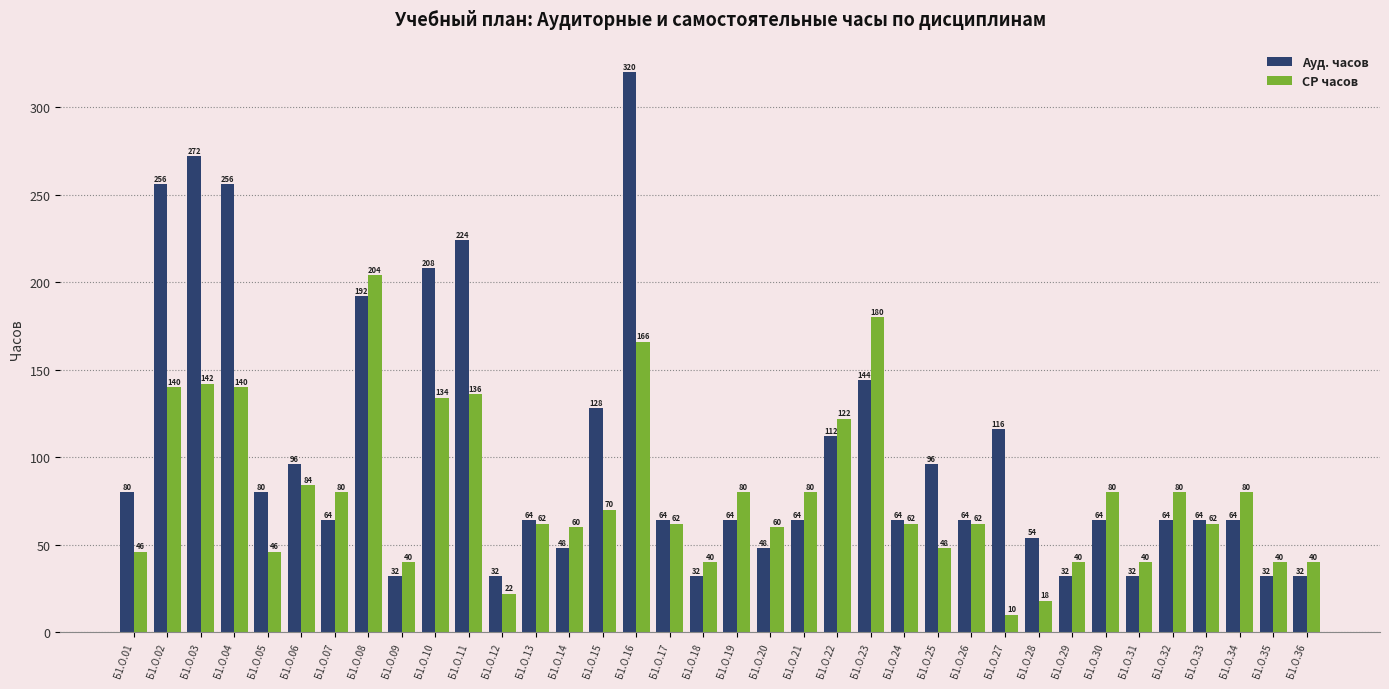

What is the sum of the СР часов values at Б1.О.19 and Б1.О.04?

220